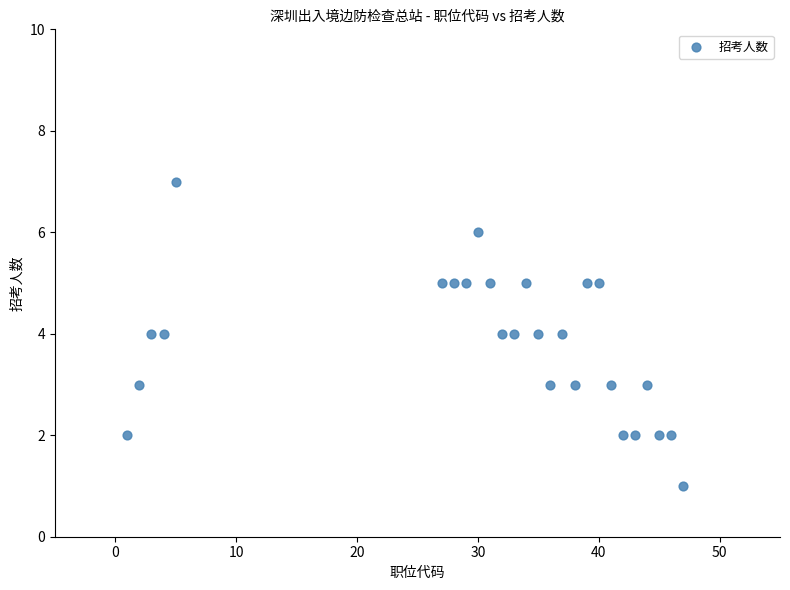

What is the range of Y values (max minus min)?

6